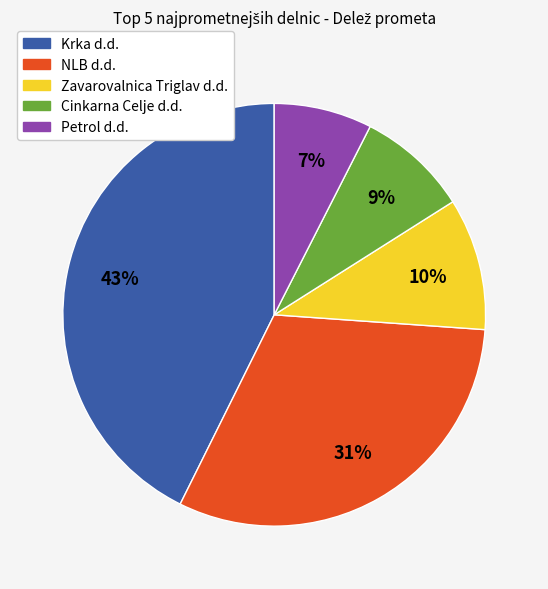

Do Krka d.d. and Cinkarna Celje d.d. together represent more than half of the pie?

Yes